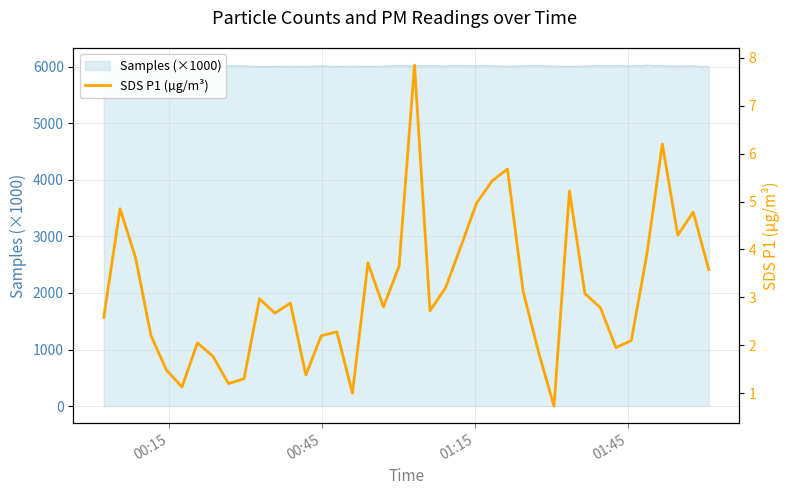

What is the highest value of the Samples (×1000) series?

6030.2